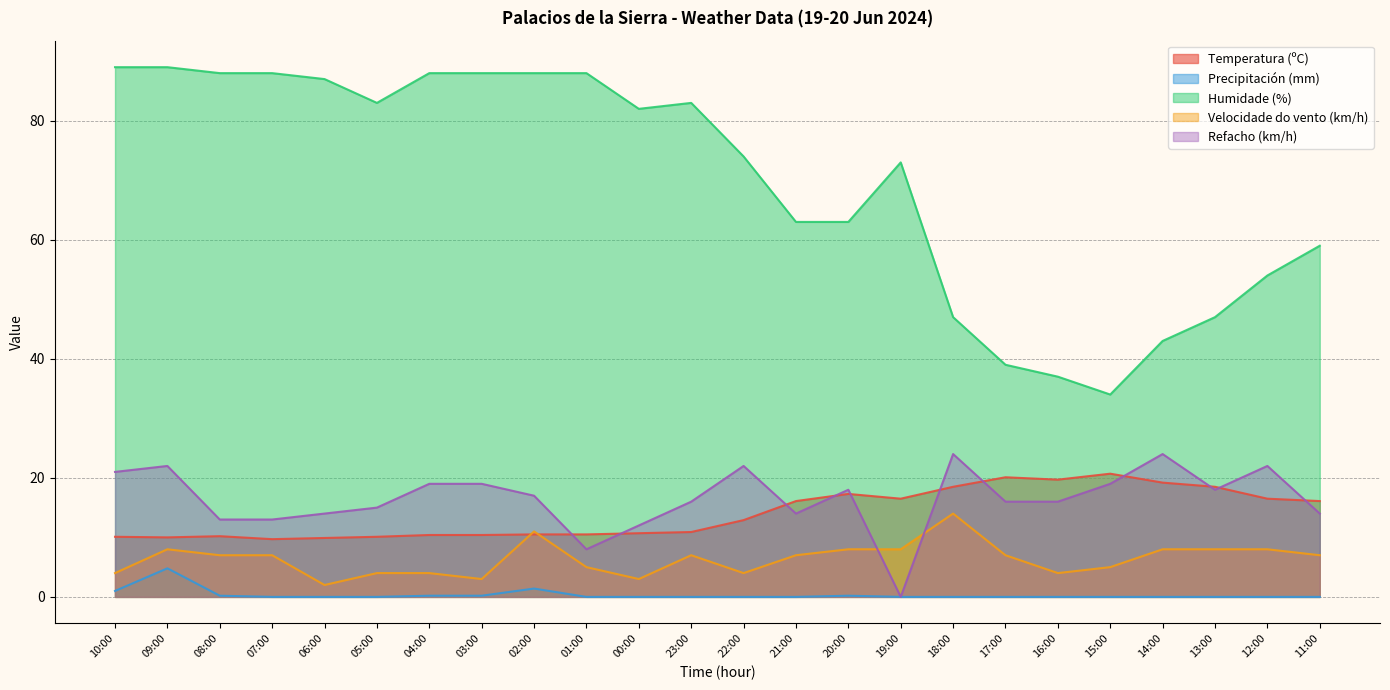

At how many categories does at least one series exceed 85?

9